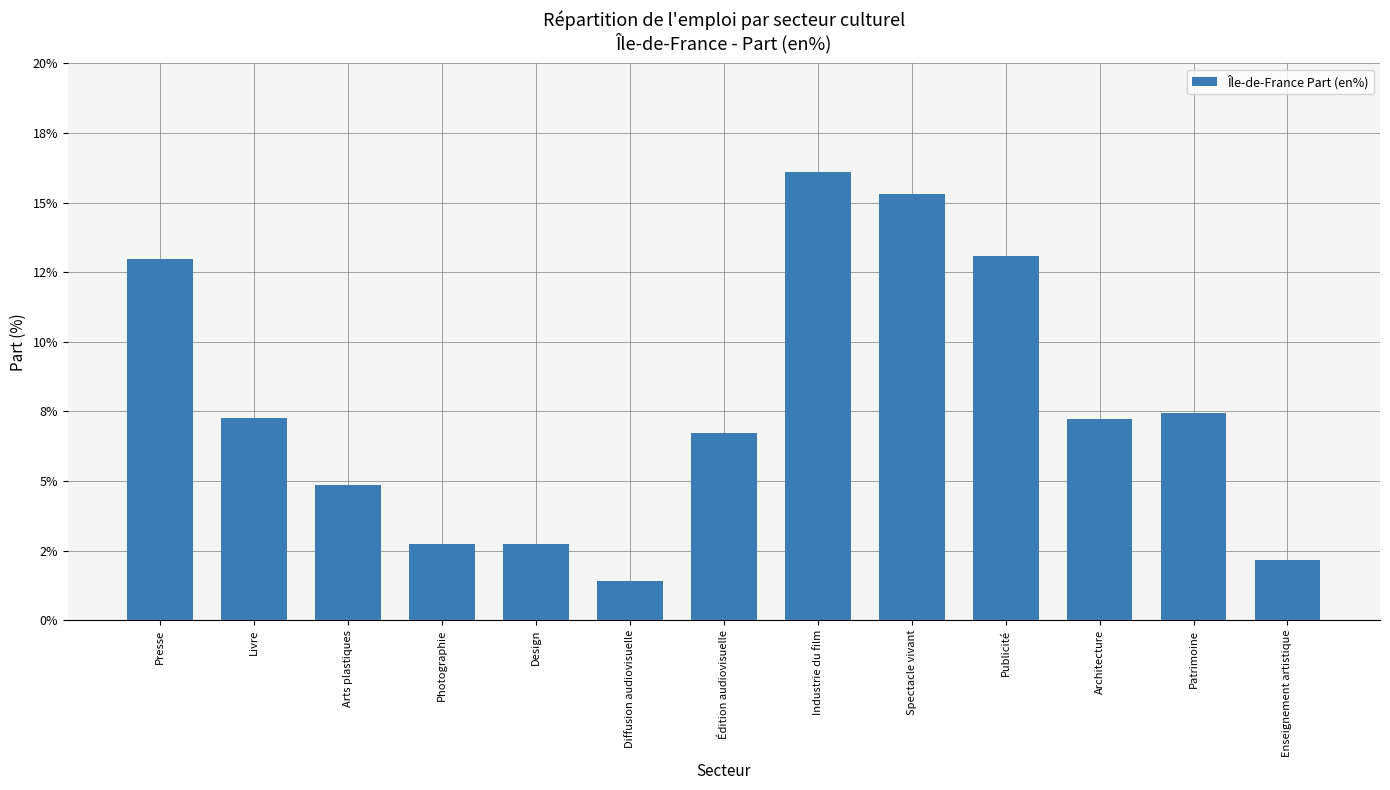

Are the bars horizontal?

No